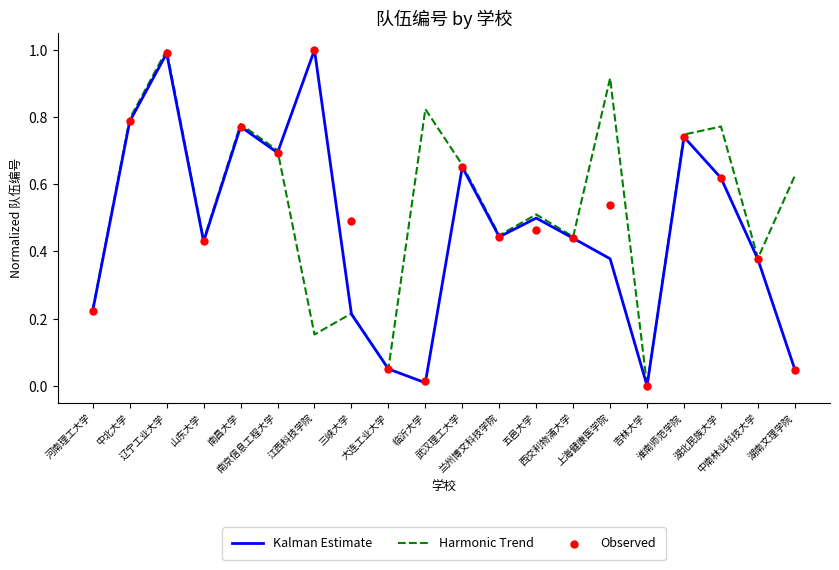

At how many categories does at least one series exceed 0?

19